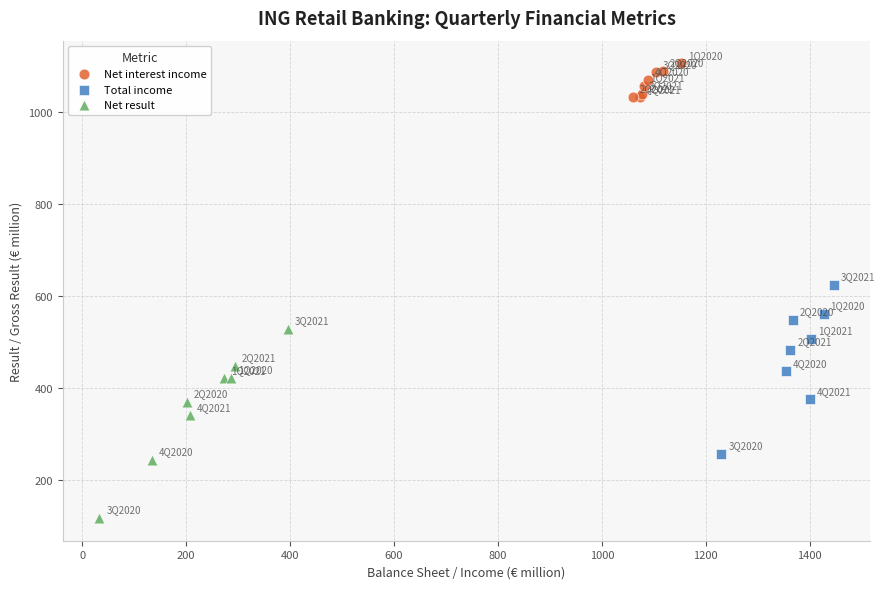

Which series has the largest Y range (max minus min)?

Net result